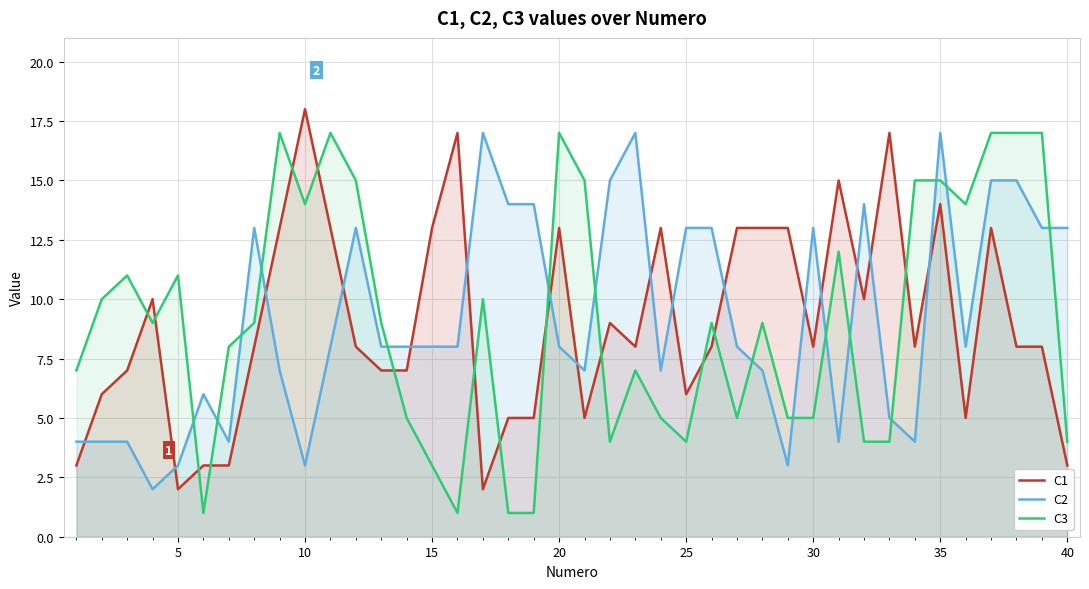

After their last crossing, which series has the higher values: C3 or C1?

C3